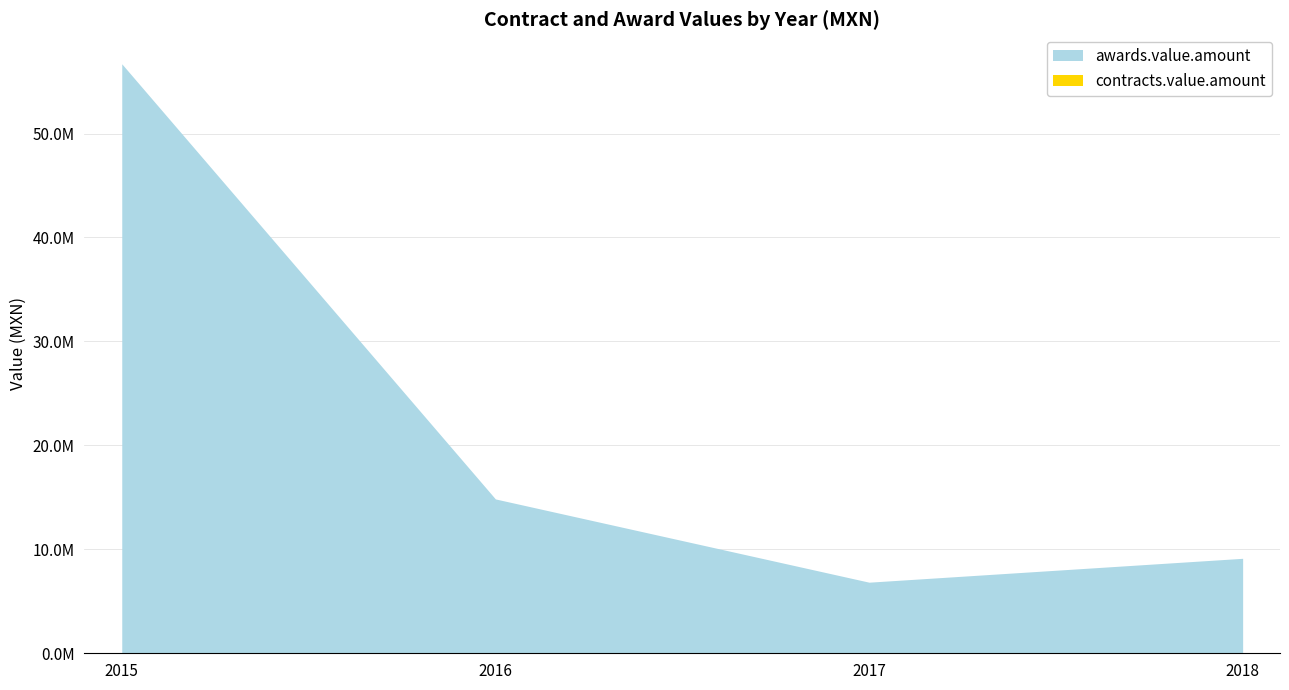

True or false: awards.value.amount and contracts.value.amount cross at least once.

False